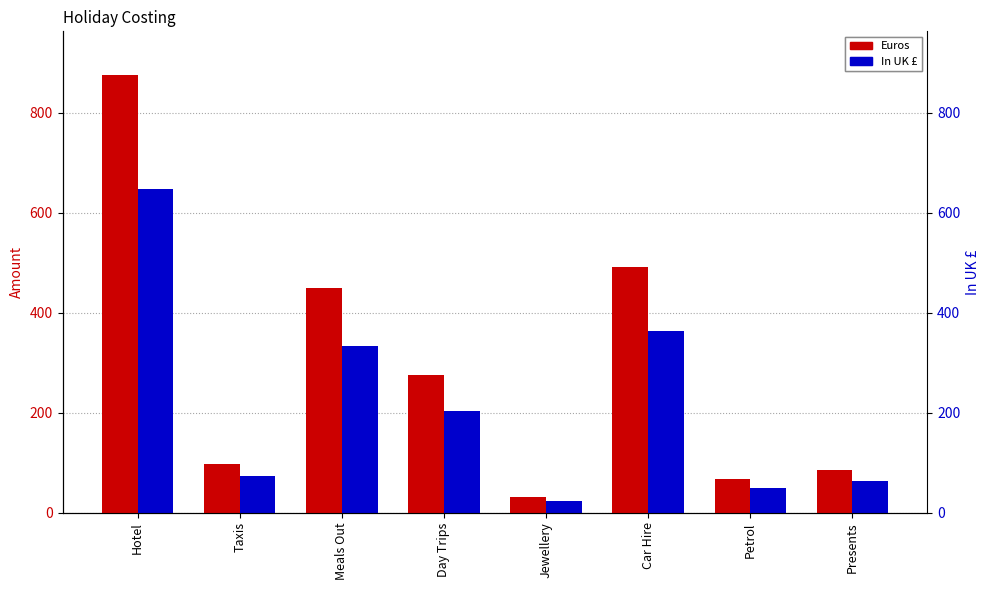

What is the value of the In UK £ bar at the 1st from the left?

647.5